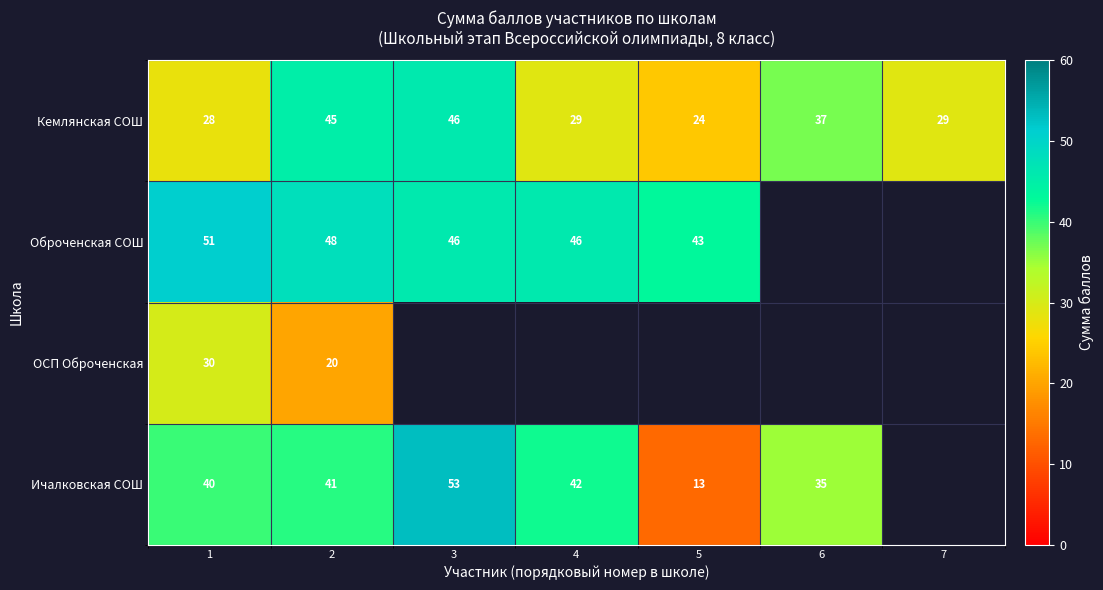

At which label does Кемлянская СОШ reach its minimum?

5